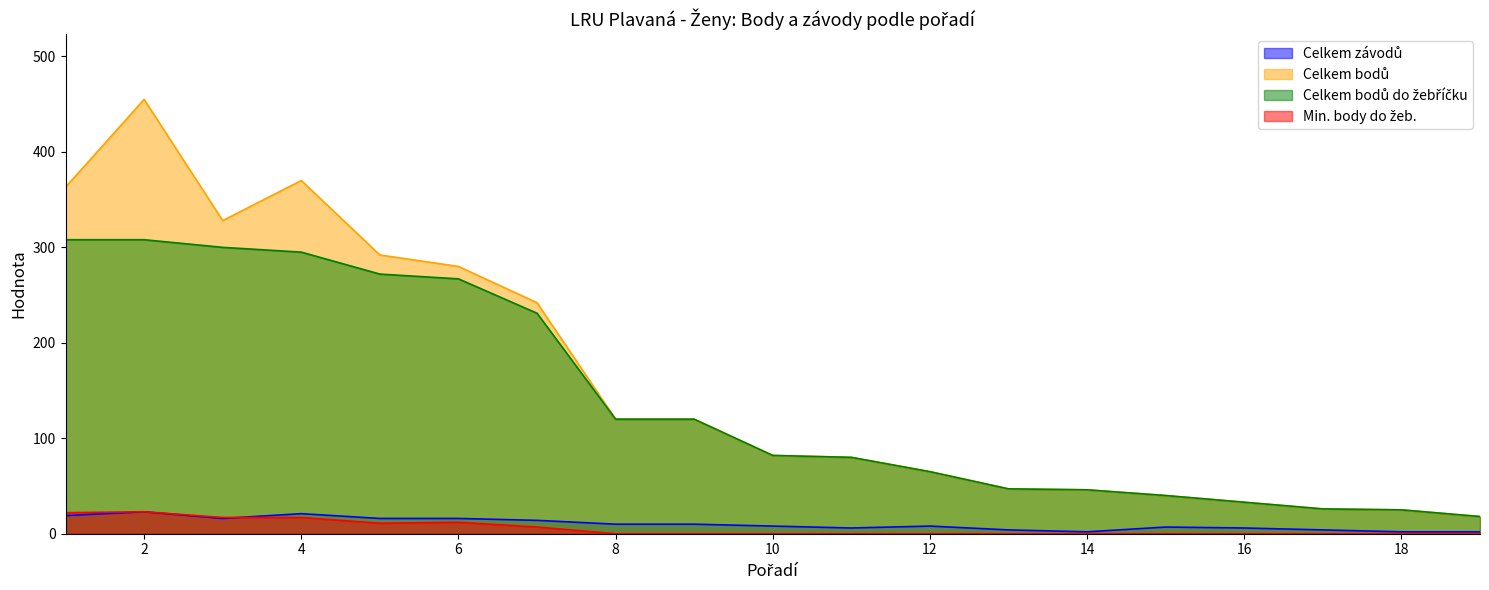

What is the difference between the second highest and second lowest values in the Min. body do žeb. series?

22